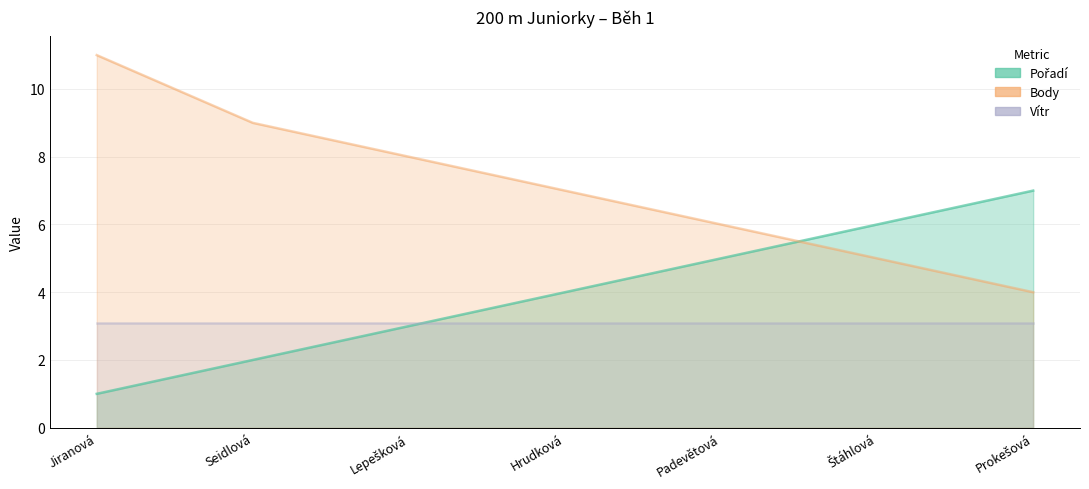

Does the chart display data point markers on the line(s)?

No